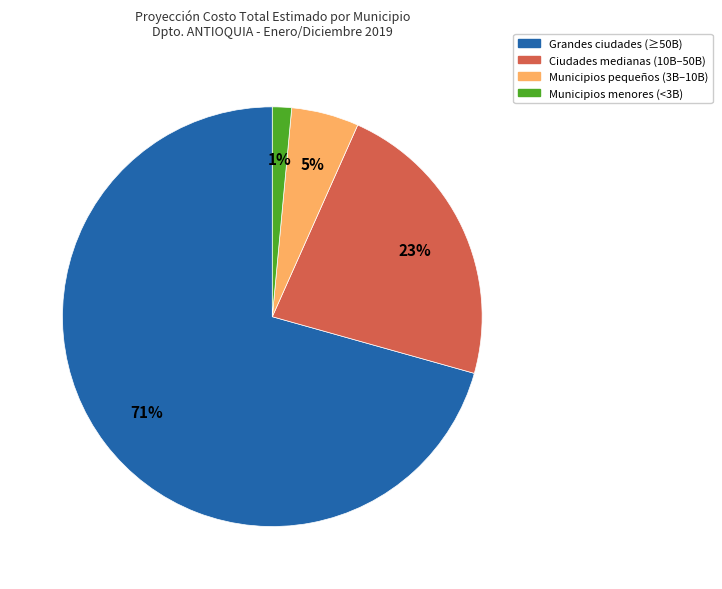

To the nearest percent, what is the average slice percentage?

25%